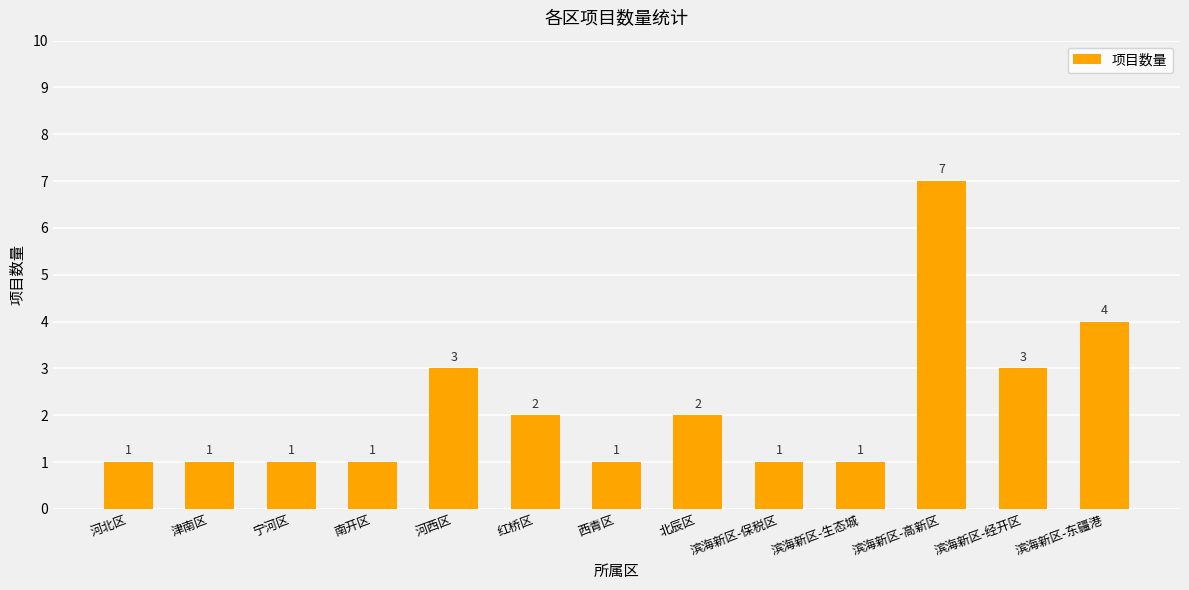

What is the change in value from 滨海新区-生态城 to 滨海新区-东疆港?

+3